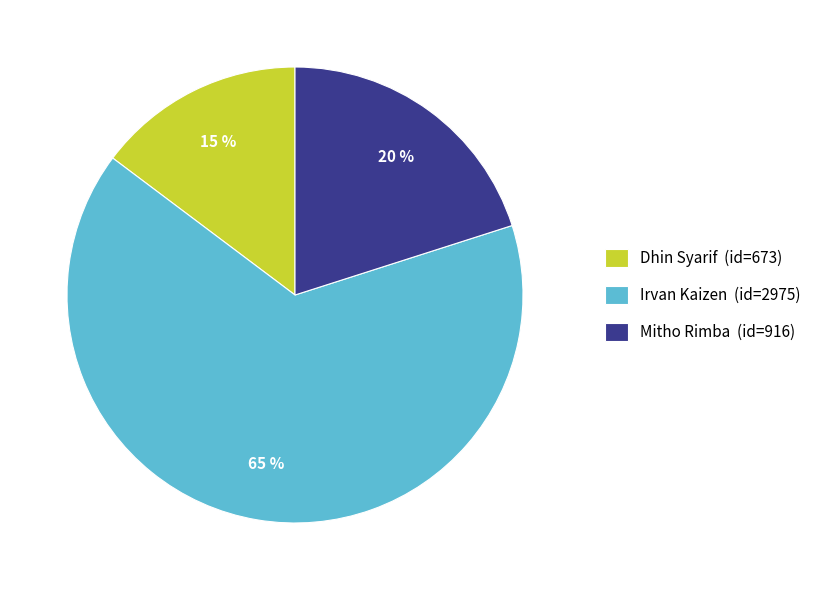

Which category has the smallest portion of the pie?

Dhin Syarif